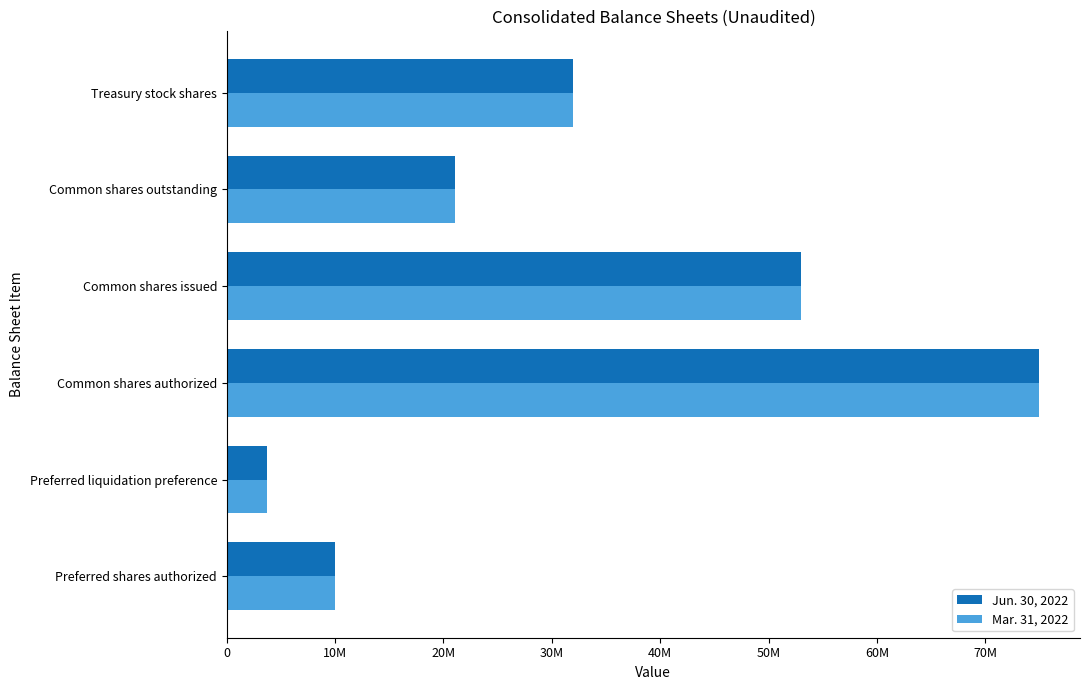

What are all the series names shown in the legend?

Jun. 30, 2022, Mar. 31, 2022